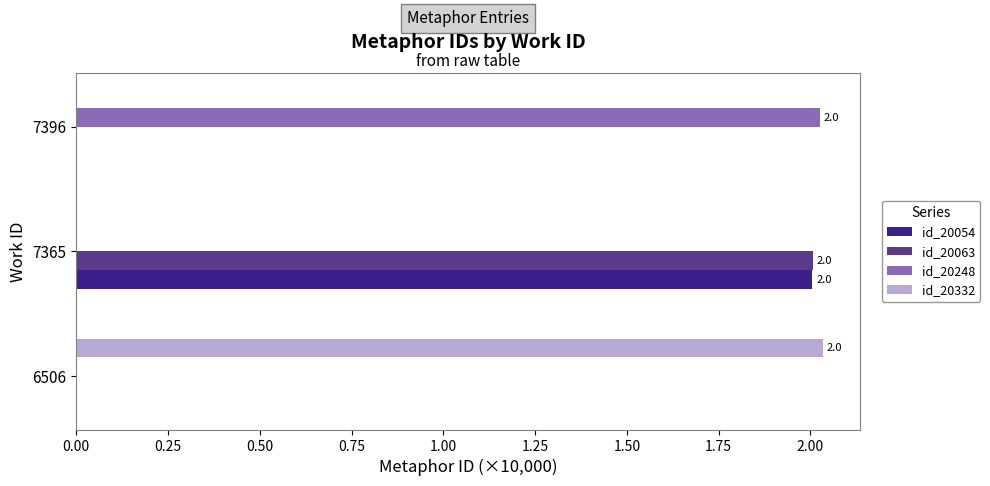

At which category is the sum across all series the highest?

7365